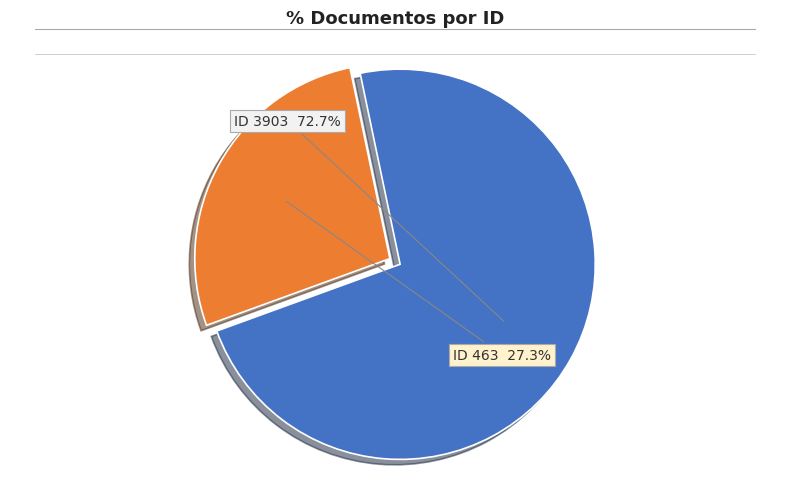

Is there a majority slice in this chart?

Yes